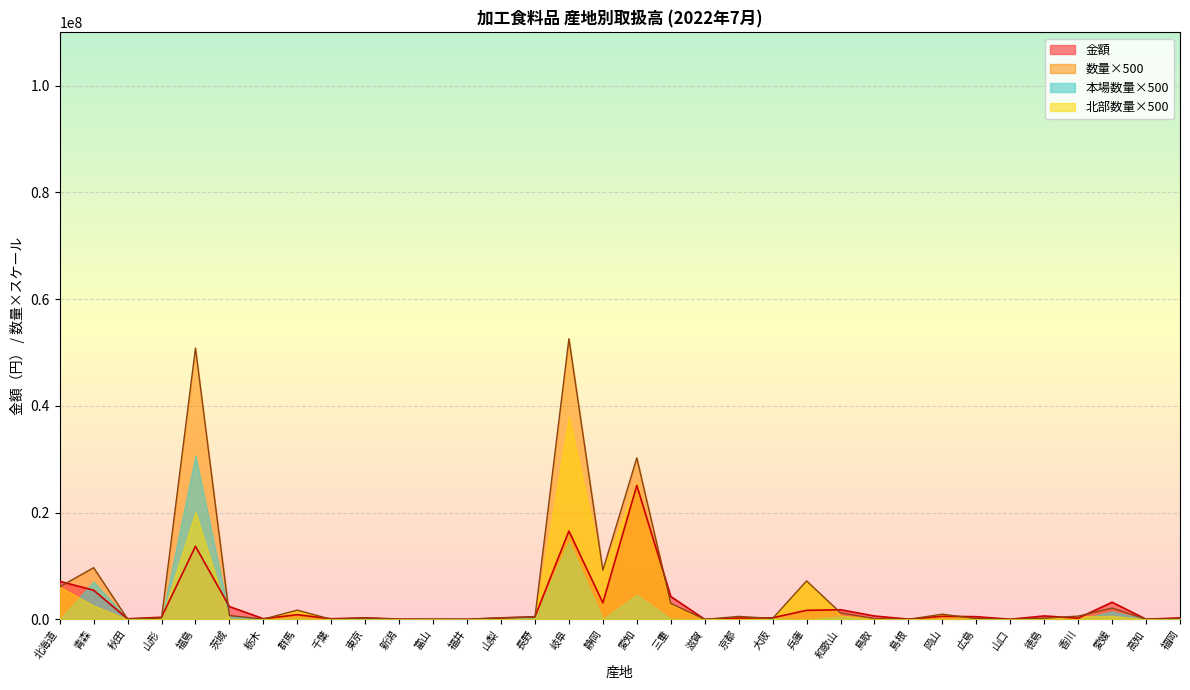

Reading left to right, extract all data points from this chart.

数量: 北海道=6101000	青森=9687000	秋田=79500	山形=250500	福島=50835000	茨城=725500	栃木=59500	群馬=1731500	千葉=23000	東京=257000	新潟=24000	富山=31500	福井=4000	山梨=315500	長野=461500	岐阜=52589500	静岡=9217000	愛知=30262500	三重=2999000	滋賀=2500	京都=560500	大阪=179500	兵庫=7211500	和歌山=1245000	鳥取=152000	島根=4000	岡山=978000	広島=135500	山口=18000	徳島=228500	香川=614500	愛媛=2122000	高知=30000	福岡=144000
金額: 北海道=7130498	青森=5474111	秋田=119880	山形=401986	福島=13692823	茨城=2397974	栃木=126694	群馬=875229	千葉=114106	東京=300931	新潟=45434	富山=32293	福井=25380	山梨=265129	長野=496467	岐阜=16550810	静岡=3101819	愛知=25112091	三重=4291614	滋賀=6955	京都=253732	大阪=295640	兵庫=1697774	和歌山=1806548	鳥取=634810	島根=45360	岡山=587623	広島=506208	山口=25920	徳島=648581	香川=229391	愛媛=3213722	高知=29700	福岡=289084